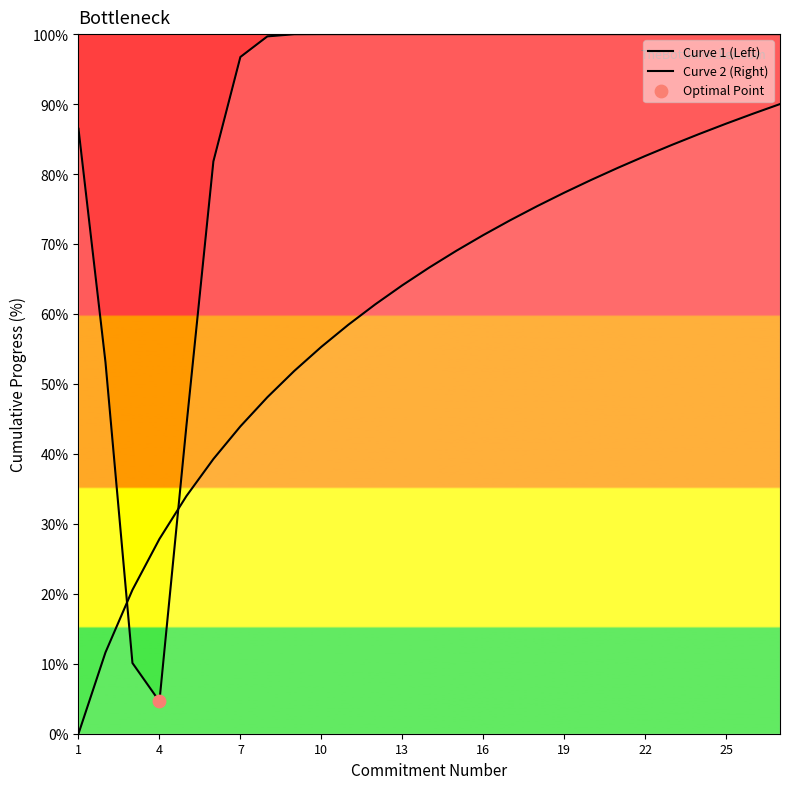

Which series has the largest total across all categories?

Curve 1 (Left)